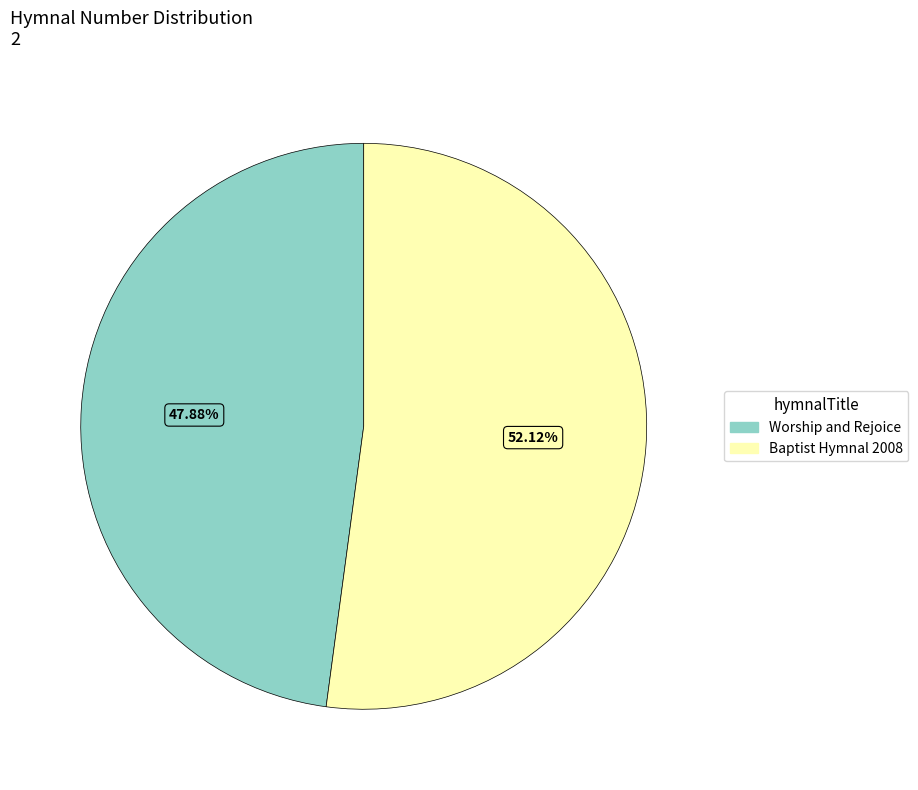

Does Worship and Rejoice account for over 50% of the chart?

No